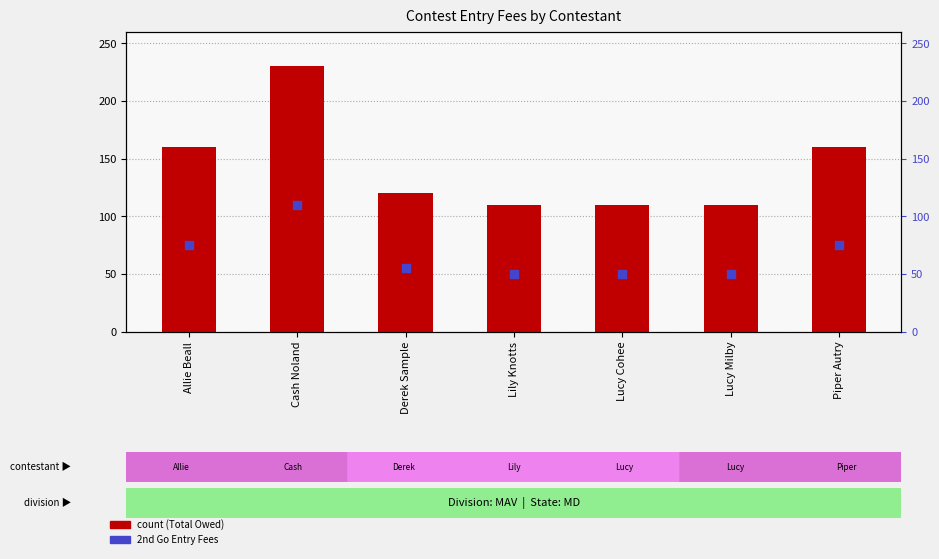

Which series has the largest total across all categories?

Total Owed